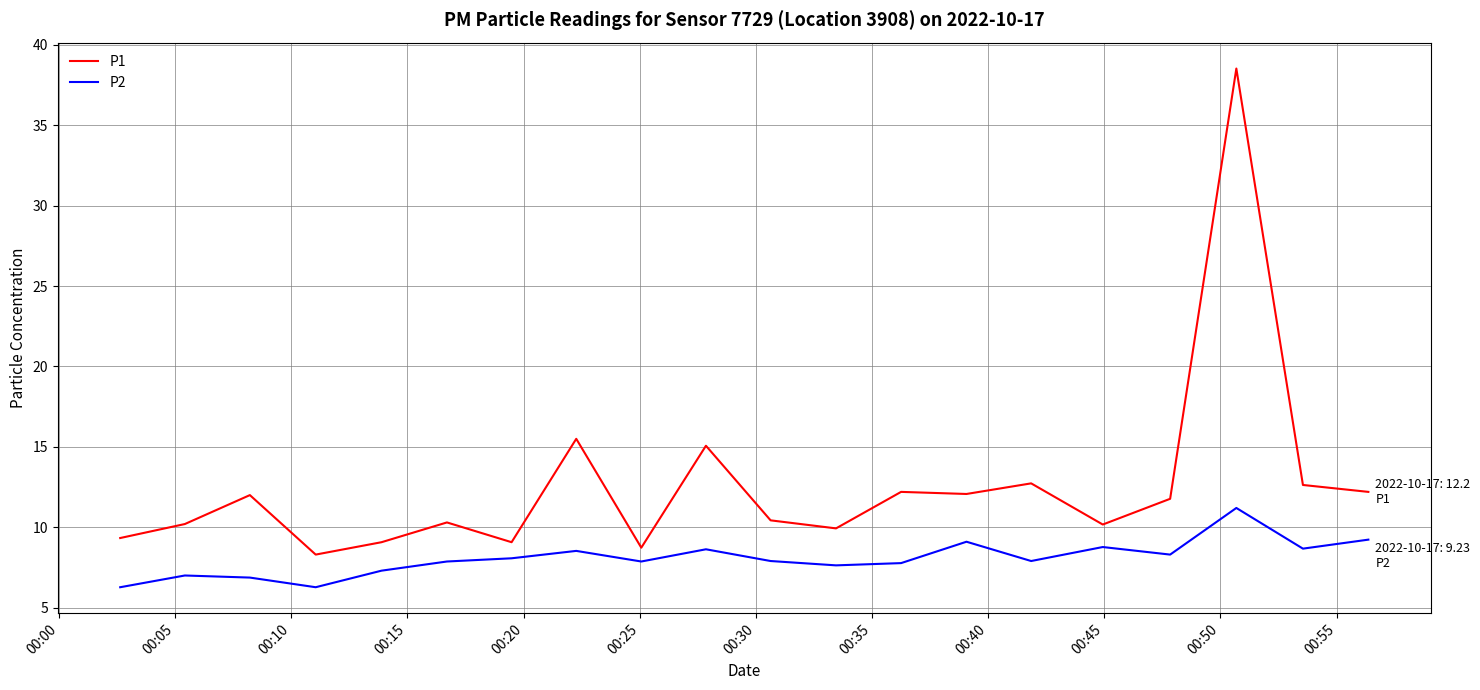

What is the average value of the P1 series?

12.5